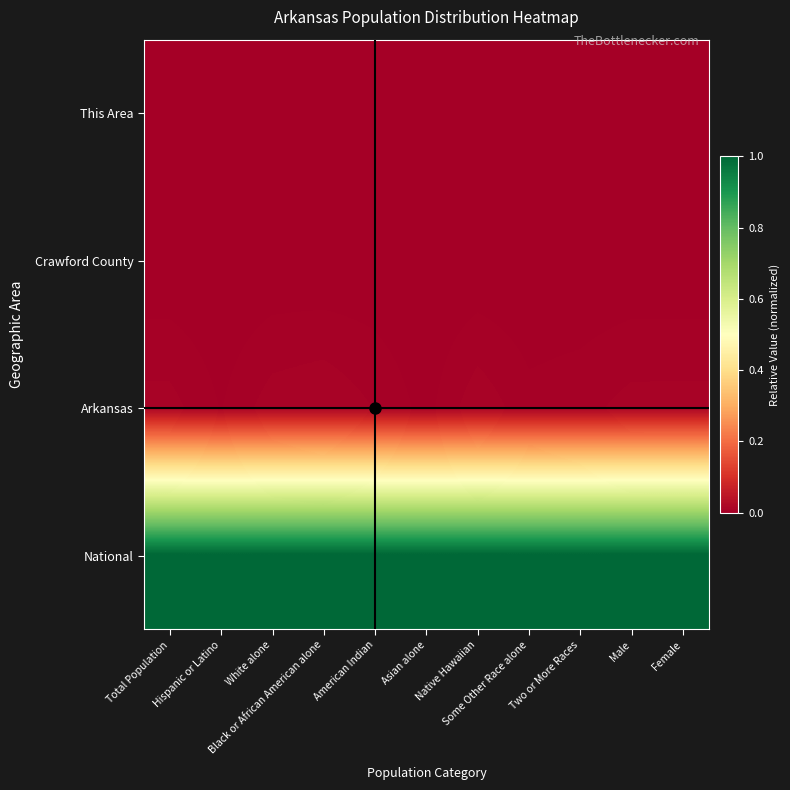

How many categories are shown in the chart?

11